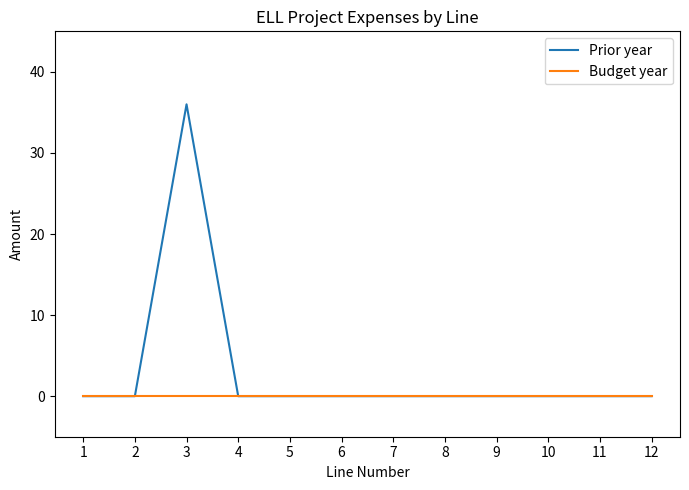

At which category does Prior year reach its first local peak?

3